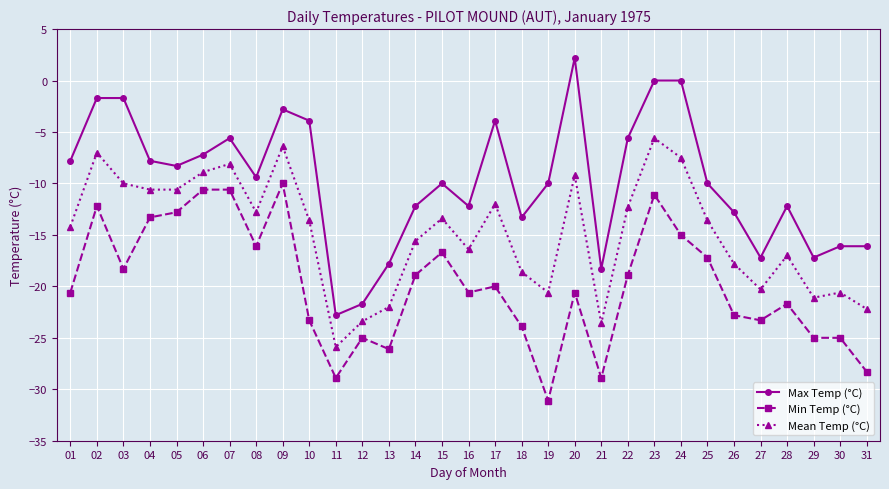

True or false: Max Temp (°C) and Mean Temp (°C) intersect in this chart.

False